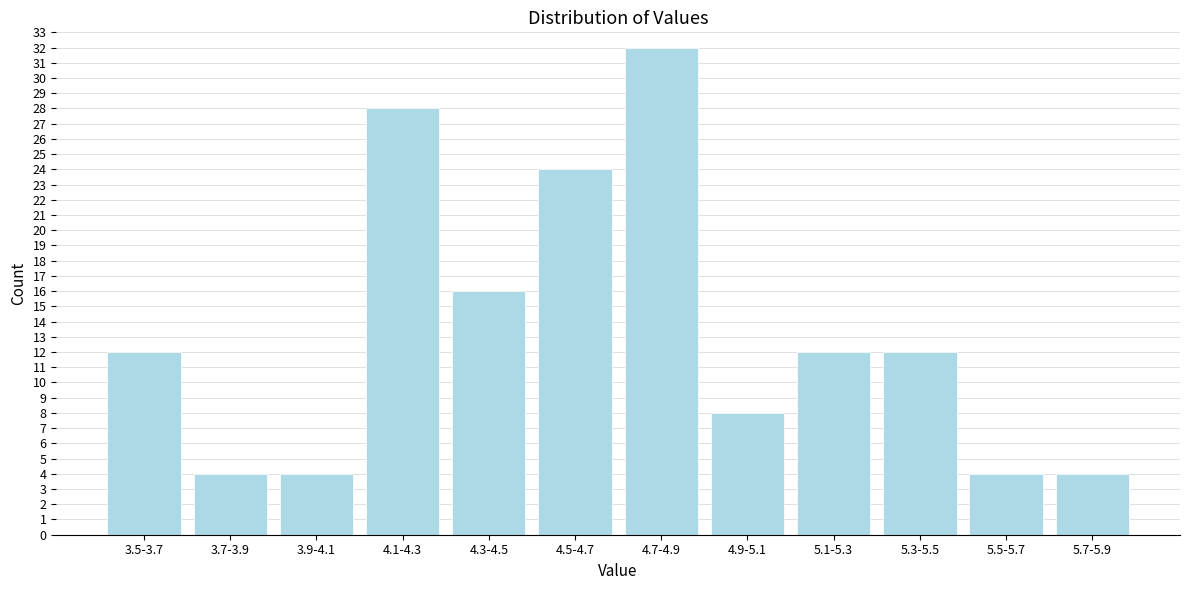

Reading left to right, extract all data points from this chart.

3.5-3.7=12	3.7-3.9=4	3.9-4.1=4	4.1-4.3=28	4.3-4.5=16	4.5-4.7=24	4.7-4.9=32	4.9-5.1=8	5.1-5.3=12	5.3-5.5=12	5.5-5.7=4	5.7-5.9=4